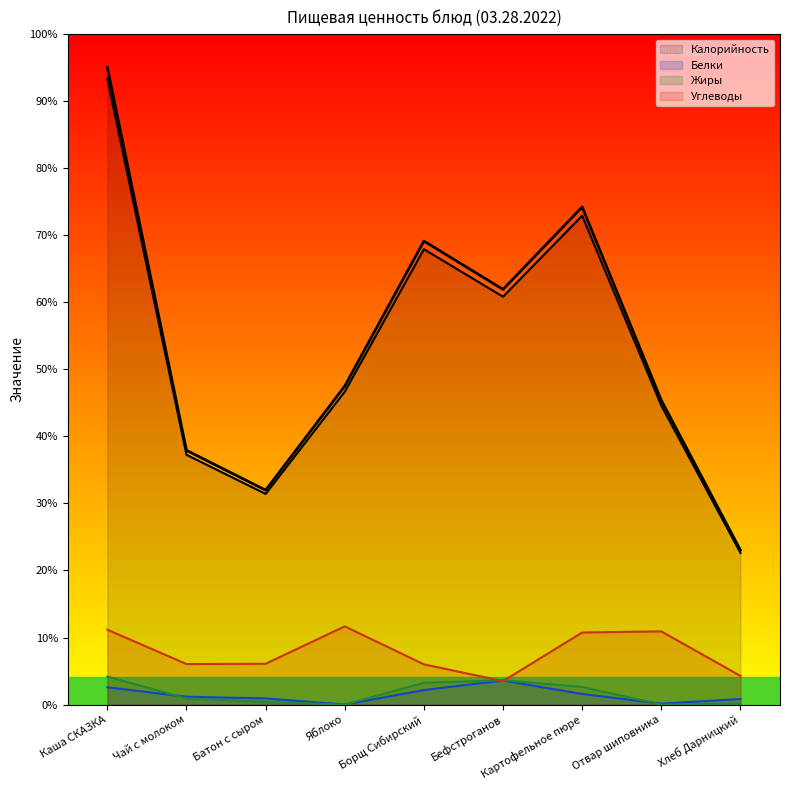

Rank the series by their maximum value, from highest to lowest.

Калорийность, Углеводы, Жиры, Белки